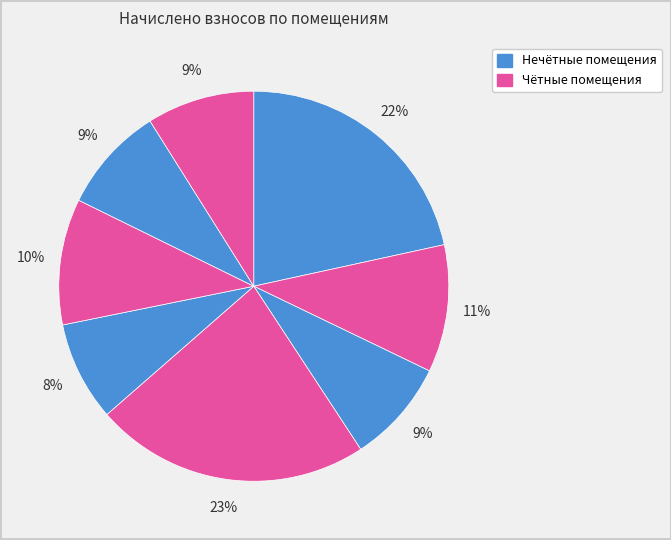

Count the number of slices in the pie.

8